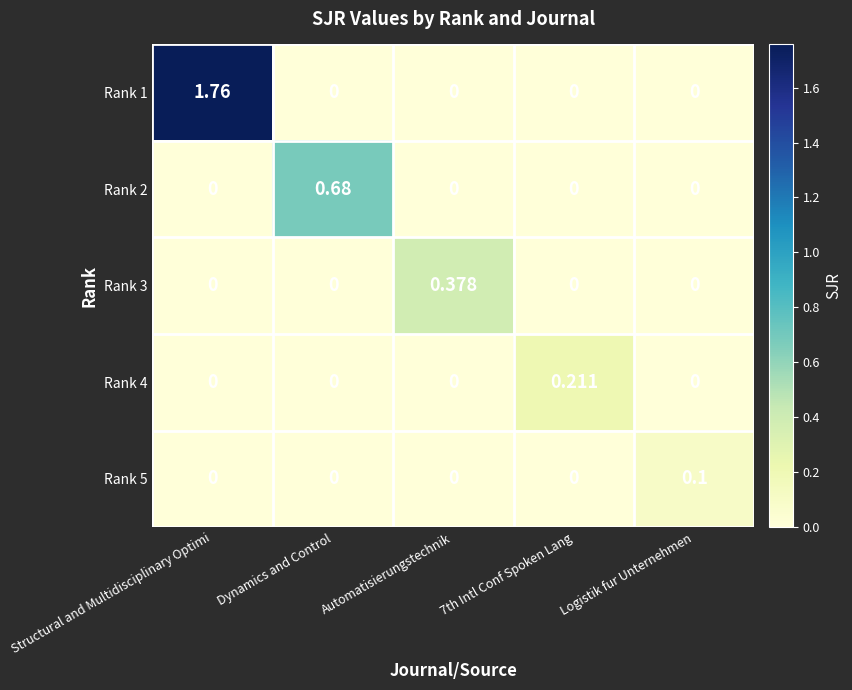

At which category is the sum across all series the highest?

Structural and Multidisciplinary Optimi